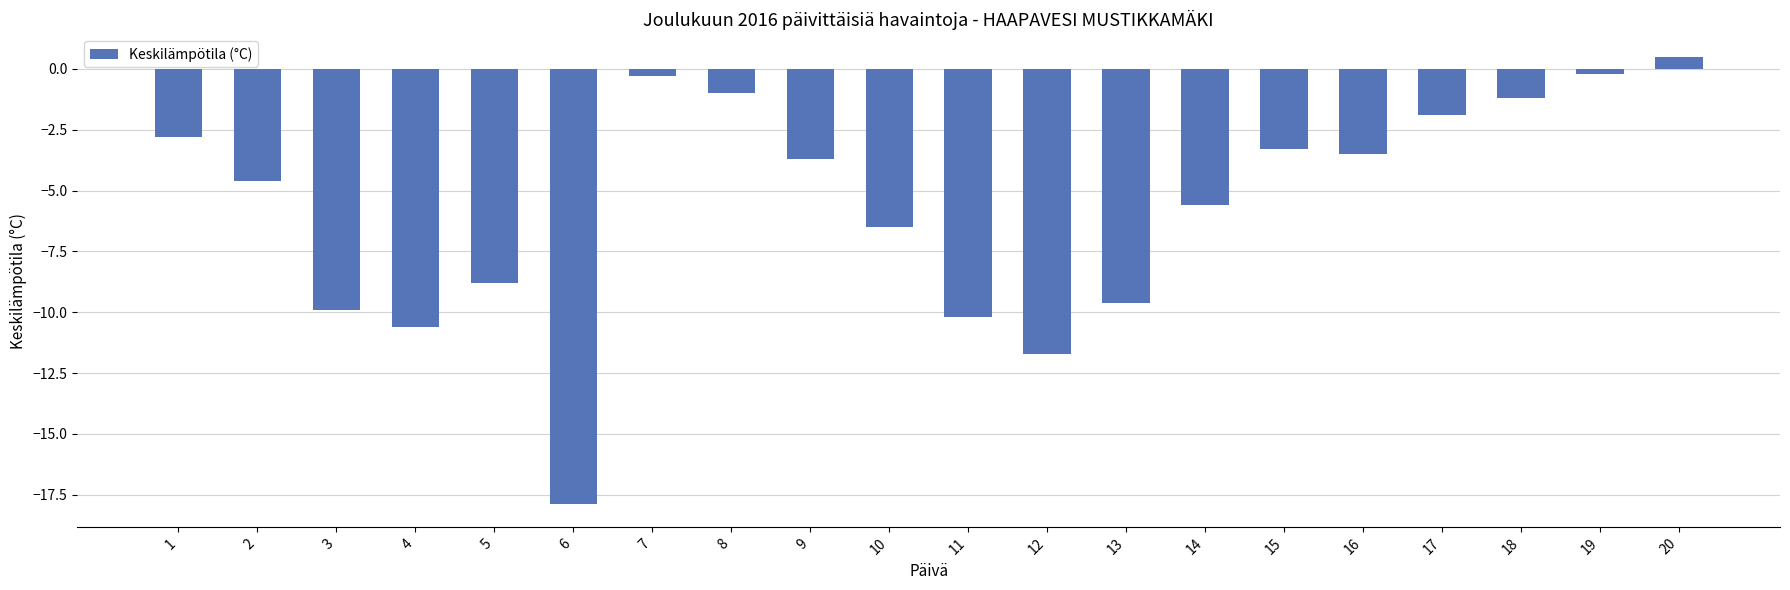

Reading left to right, list all the values displayed in this chart.

1=-2.8	2=-4.6	3=-9.9	4=-10.6	5=-8.8	6=-17.9	7=-0.3	8=-1.0	9=-3.7	10=-6.5	11=-10.2	12=-11.7	13=-9.6	14=-5.6	15=-3.3	16=-3.5	17=-1.9	18=-1.2	19=-0.2	20=0.5